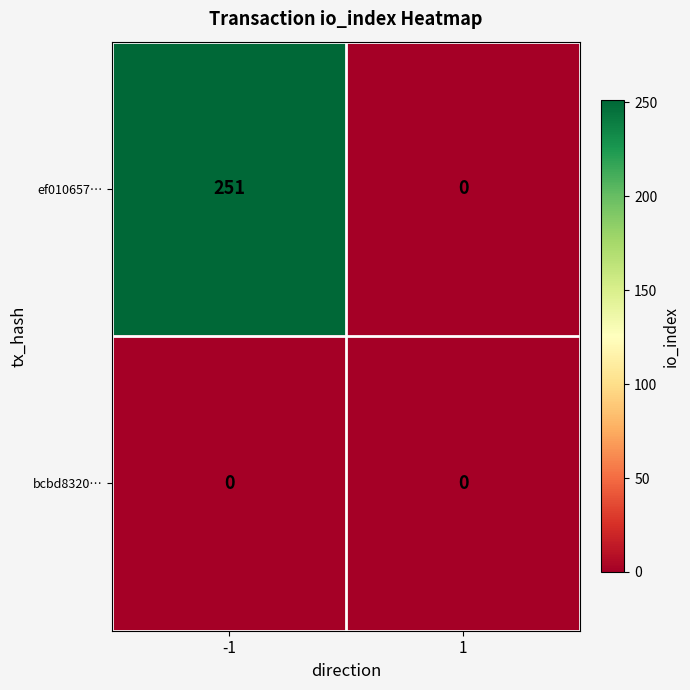

How many values in ef010657… are above zero?

1